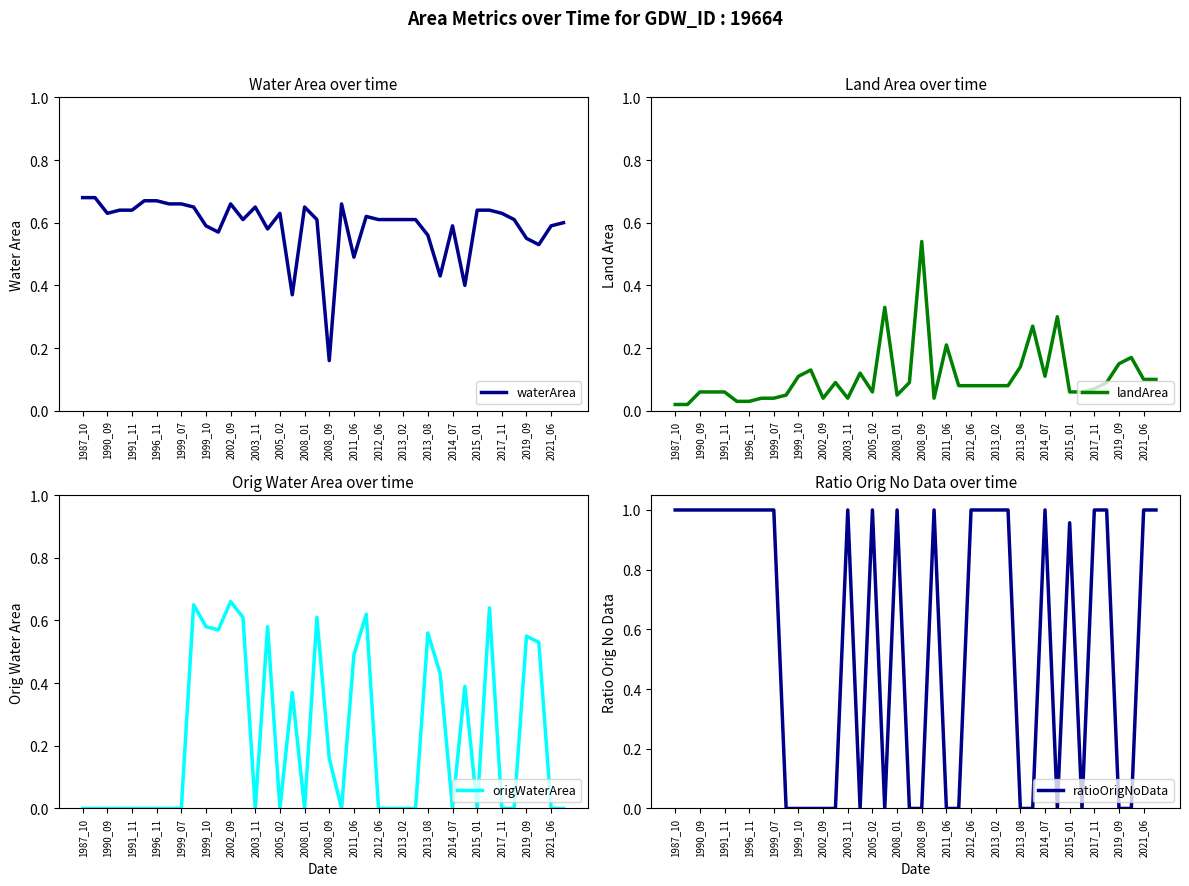

Is it true that origWaterArea equals 0.0 at 2008_01?

True